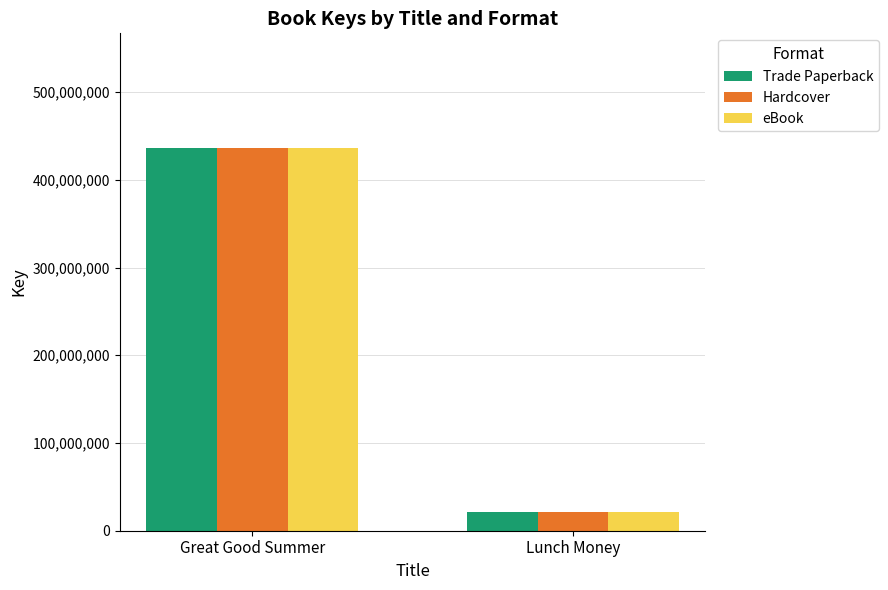

At which category is the sum across all series the highest?

Great Good Summer